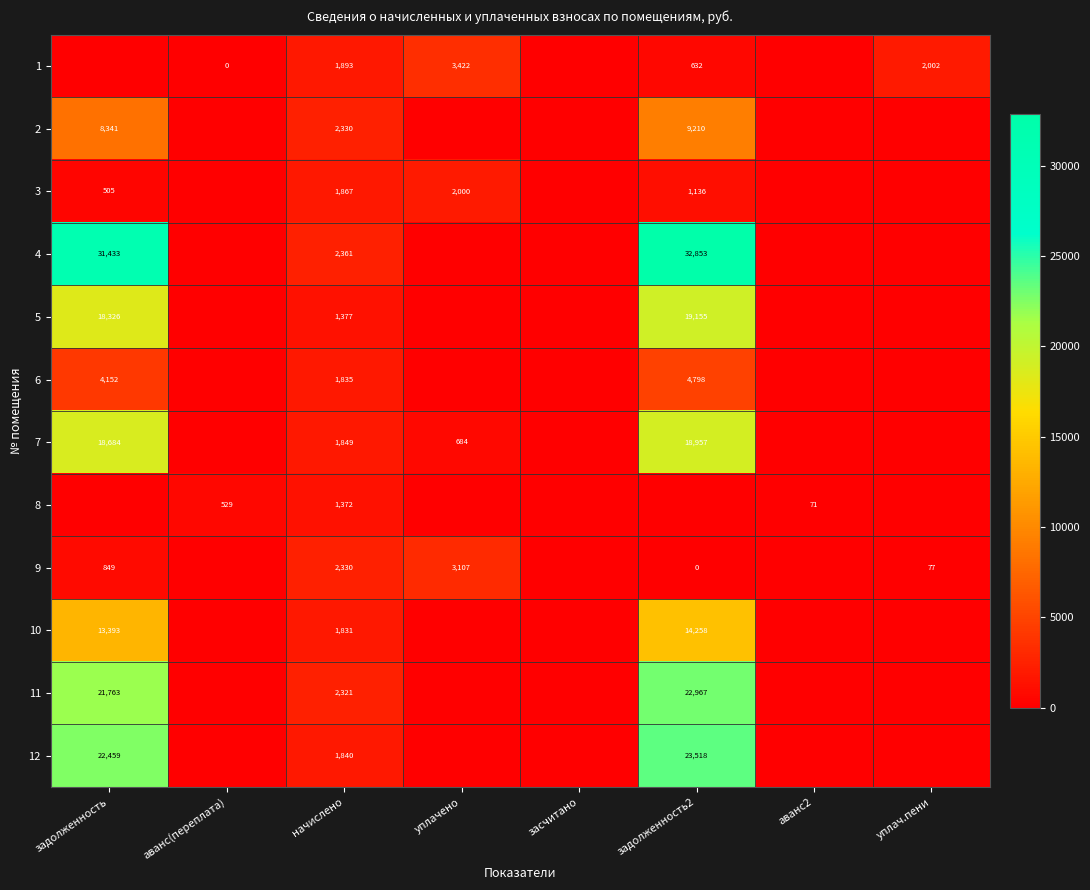

Between начислено and уплачено, which is larger?

уплачено